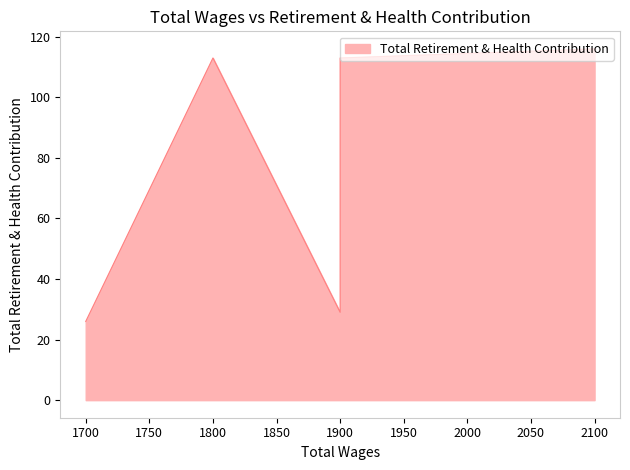

Where is the first local minimum?

1900.0